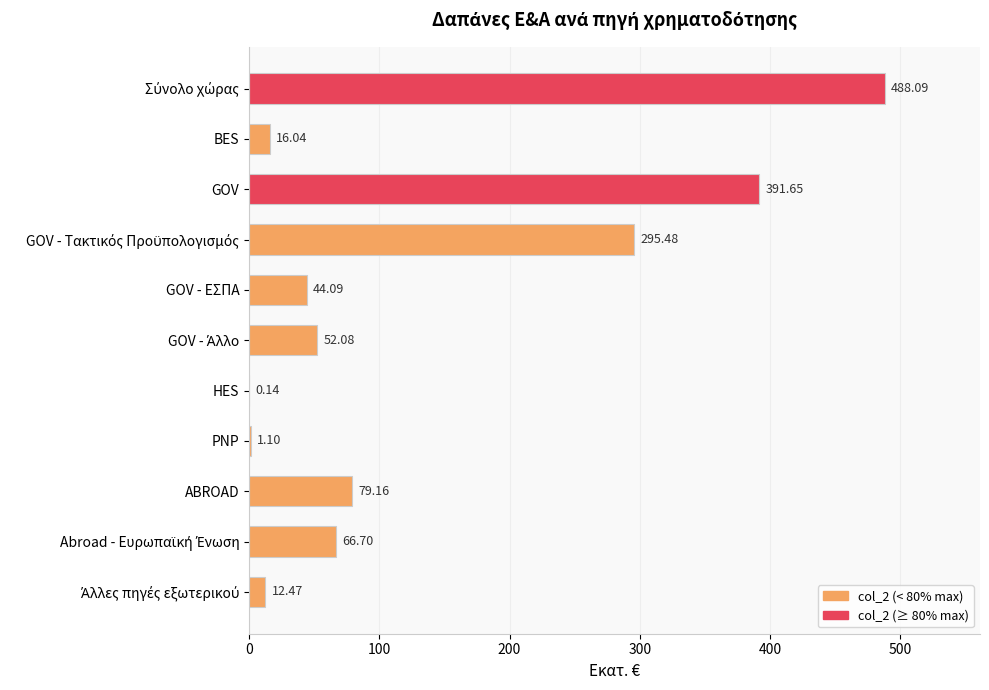

What is the sum of all values?

1447.0